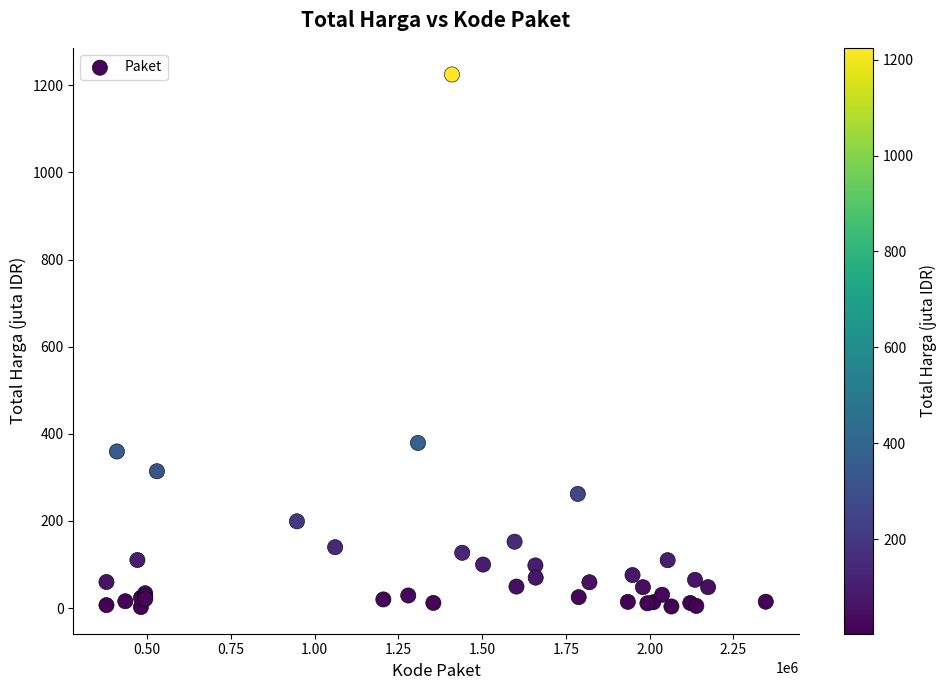

What Y value in the scatter plot is closest to 613?

379.1